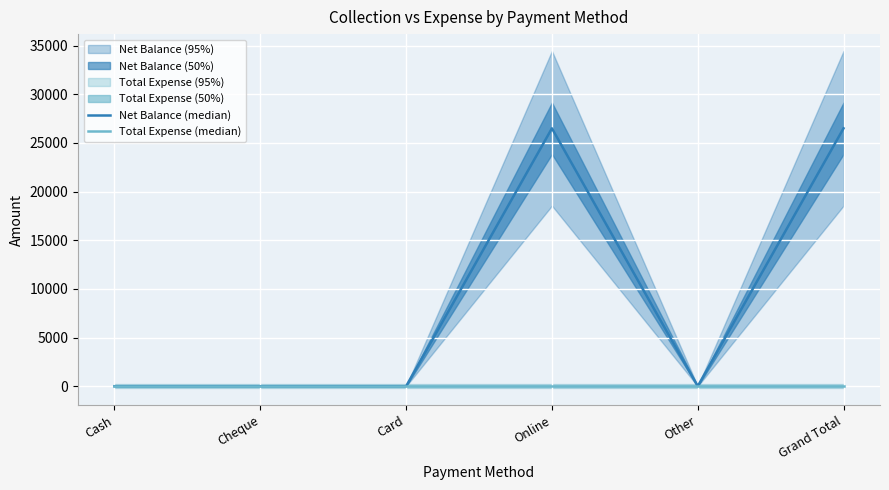

What is the difference between the maximum and second lowest values in the Net Balance (median) series?

26500